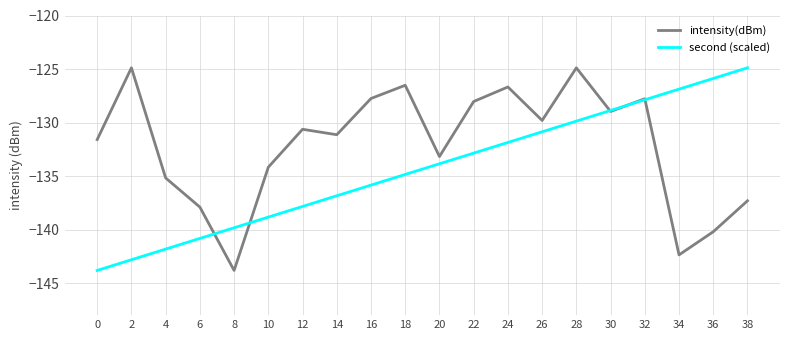

At which category does intensity(dBm) reach its first local valley?

8